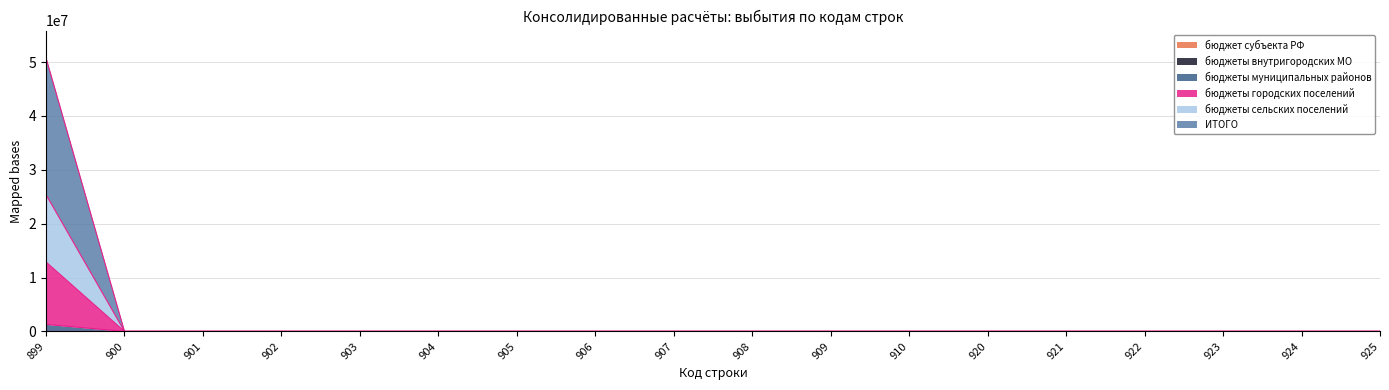

Reading left to right, transcribe all the data shown in this chart.

бюджеты муниципальных районов: 1307515.1	0.0	0.0	0.0	0.0	0.0	0.0	0.0	0.0	0.0	0.0	0.0	0.0	0.0	0.0	0.0	0.0	0.0
бюджеты городских поселений: 12881545.1	0.0	0.0	0.0	0.0	0.0	0.0	0.0	0.0	0.0	0.0	0.0	0.0	0.0	0.0	0.0	0.0	0.0
бюджеты сельских поселений: 25383097.1	0.0	0.0	0.0	0.0	0.0	0.0	0.0	0.0	0.0	0.0	0.0	0.0	0.0	0.0	0.0	0.0	0.0
ИТОГО: 50766194.1	0.0	0.0	0.0	0.0	0.0	0.0	0.0	0.0	0.0	0.0	0.0	0.0	0.0	0.0	0.0	0.0	0.0